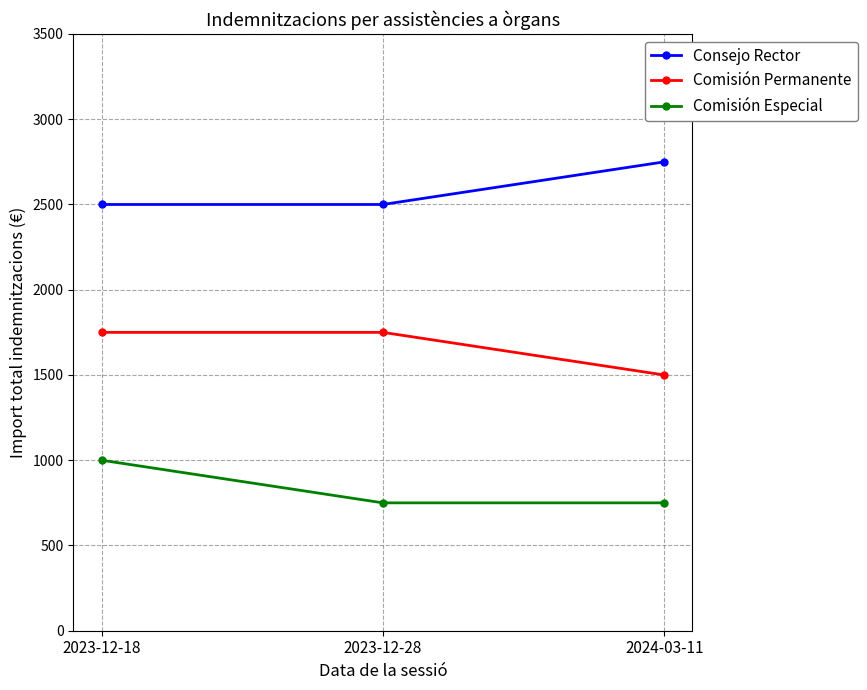

At 2023-12-18, list the series in order from largest to smallest.

Consejo Rector, Comisión Permanente, Comisión Especial